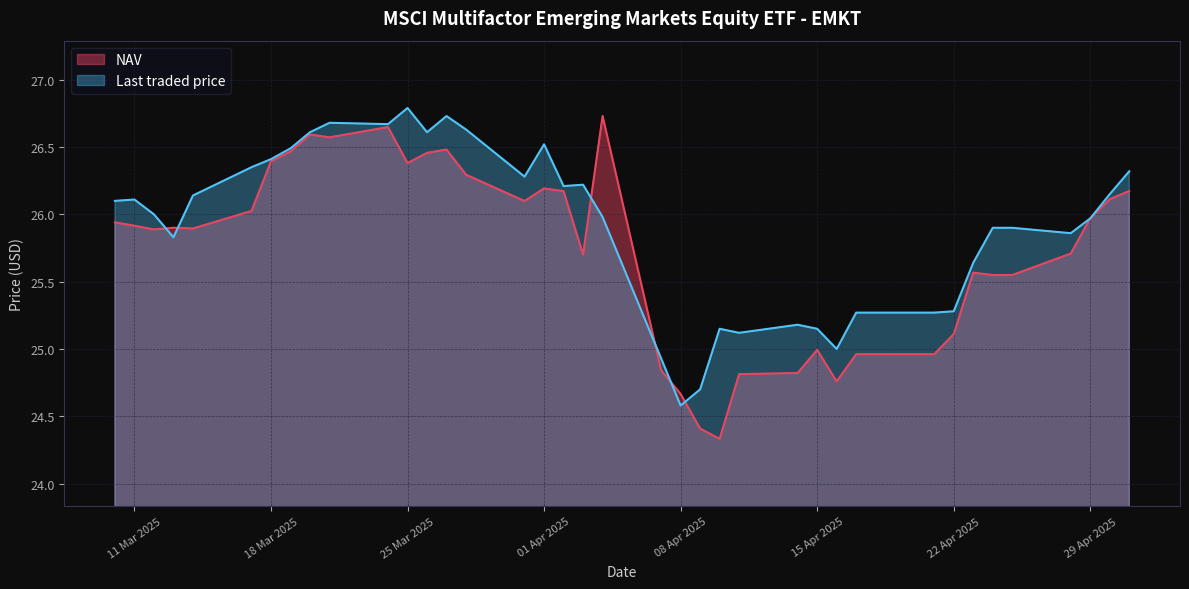

What is the difference between the maximum and minimum values in the Last traded price series?

2.2